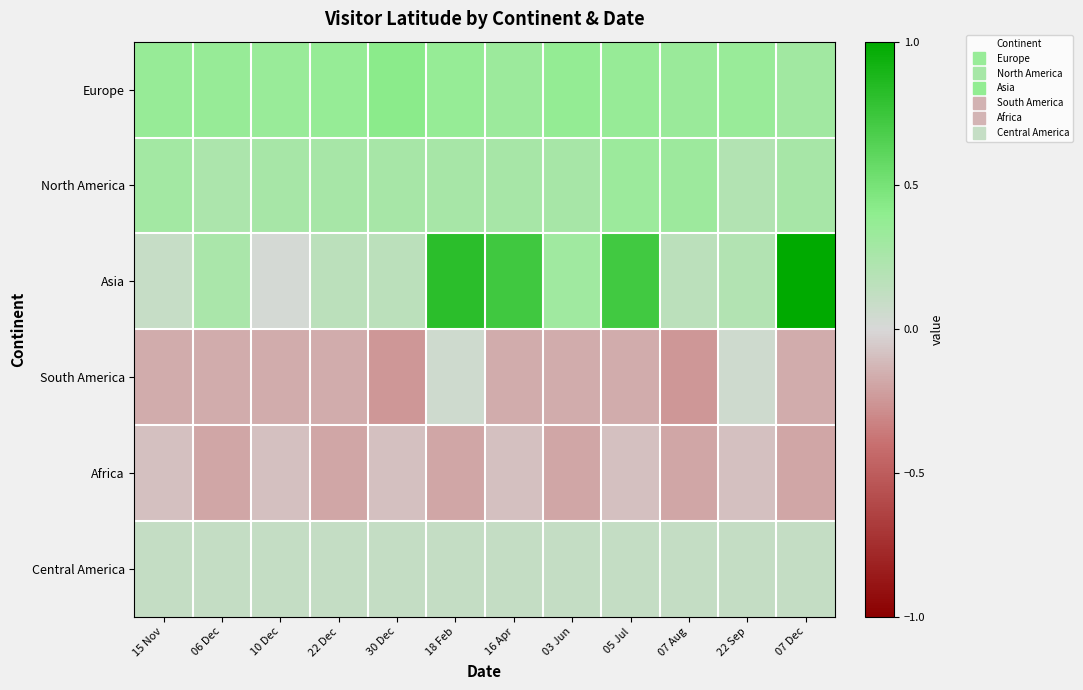

At which category does the chart reach its minimum across all series?

30 Dec